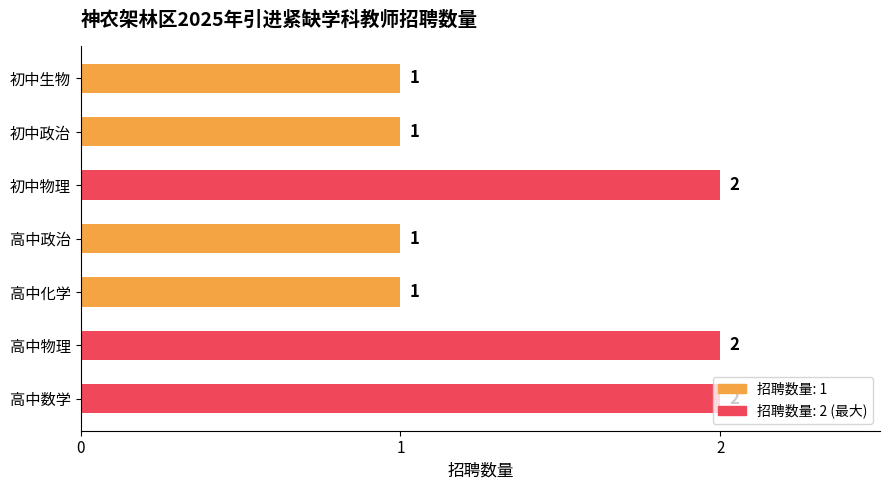

The chart shows a value of 2 at 初中物理. True or false?

True